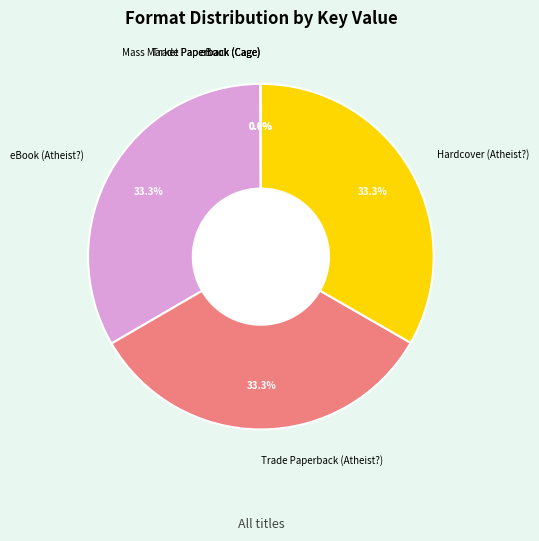

What is the ratio of the value at Trade Paperback (Atheist?) to the value at Hardcover (Atheist?)?

1.0